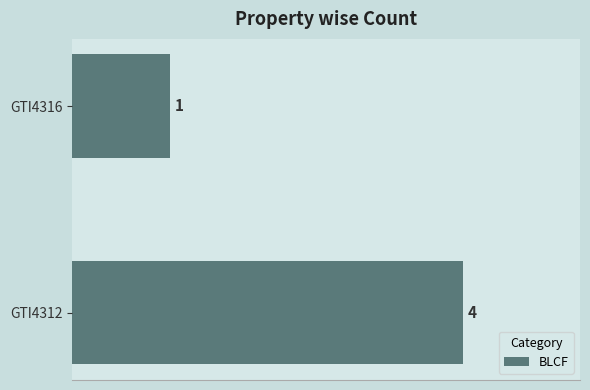

Reading bottom to top, list all the values displayed in this chart.

4	1